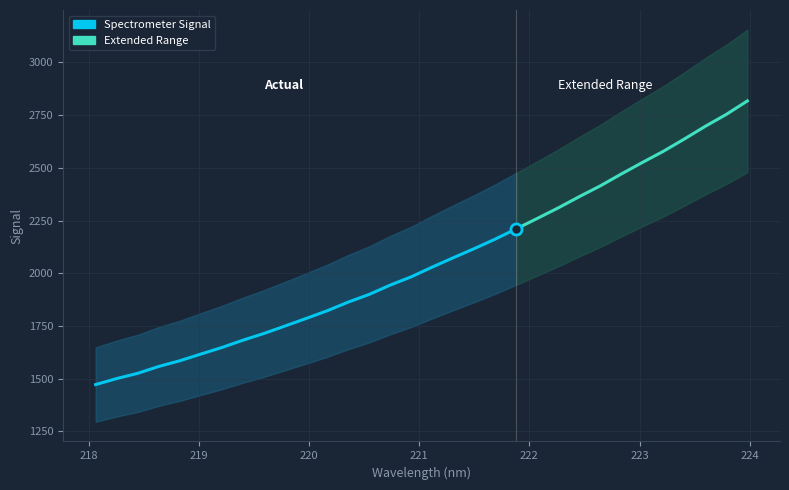

Is this an area chart (filled region under the line)?

No